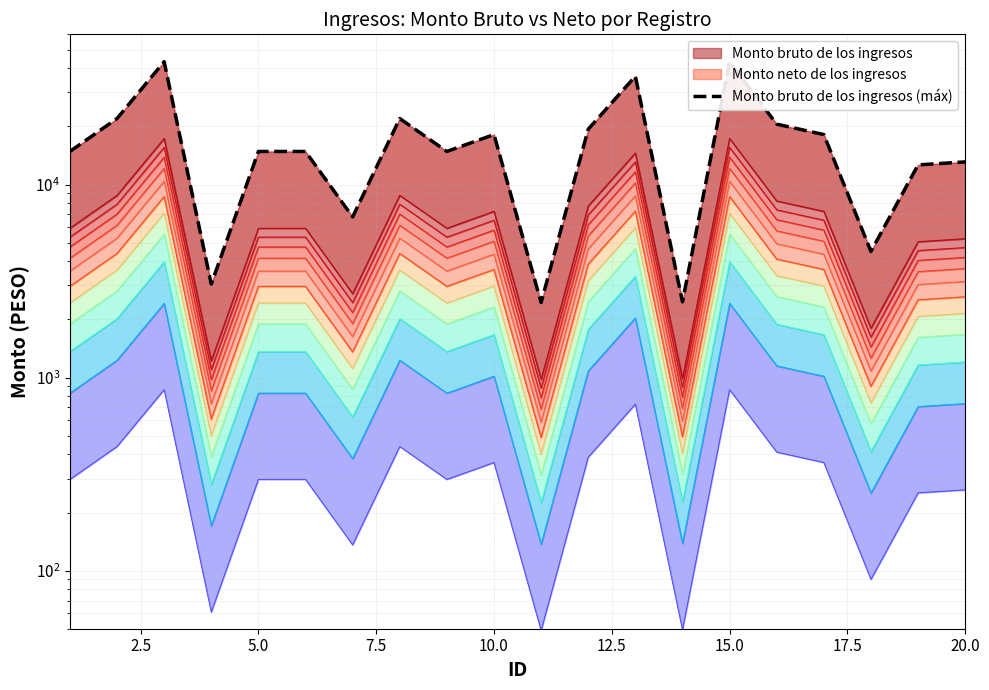

Does the chart have visible grid lines?

Yes